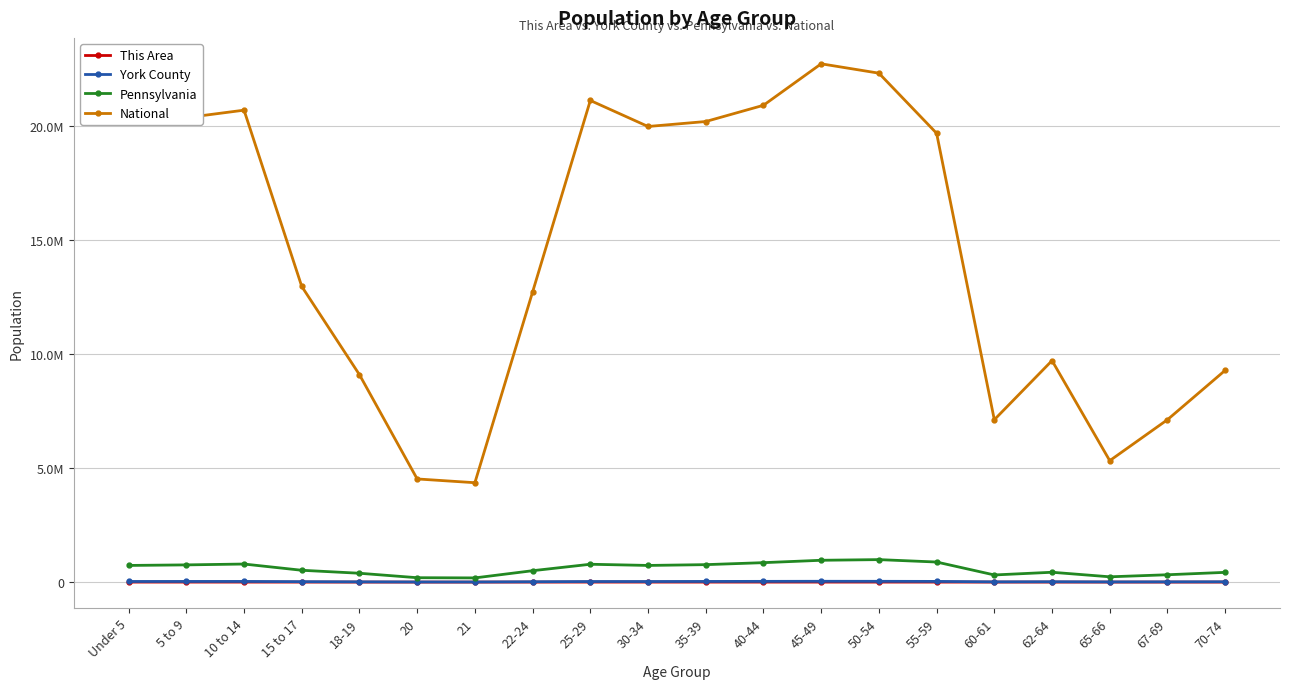

What is the label of the 19th point from the left?

67-69